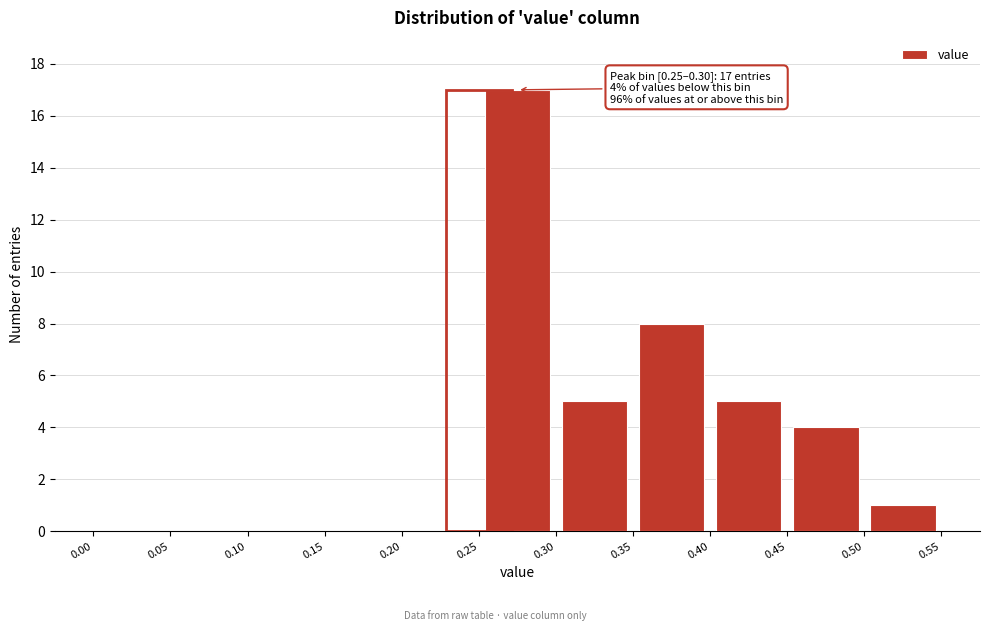

Over which range of the x-axis is the bar tallest?

0.25 to 0.30